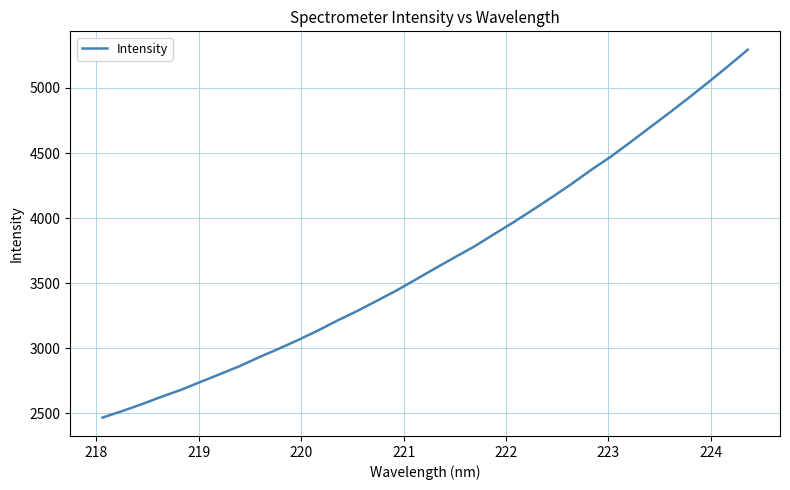

Does the chart have visible grid lines?

Yes